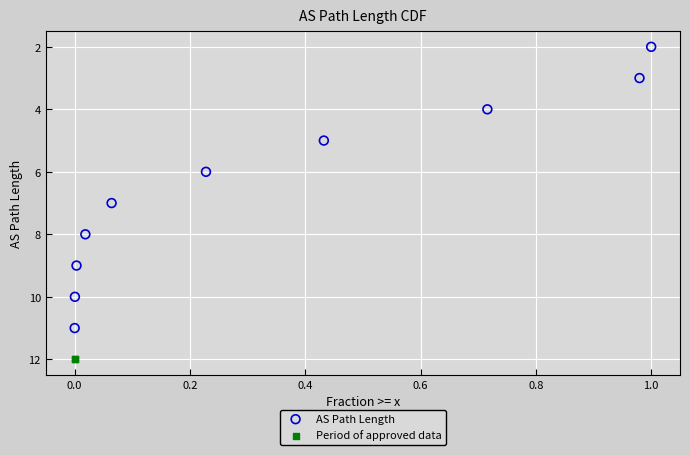

What are all the series names shown in the legend?

AS Path Length, Period of approved data